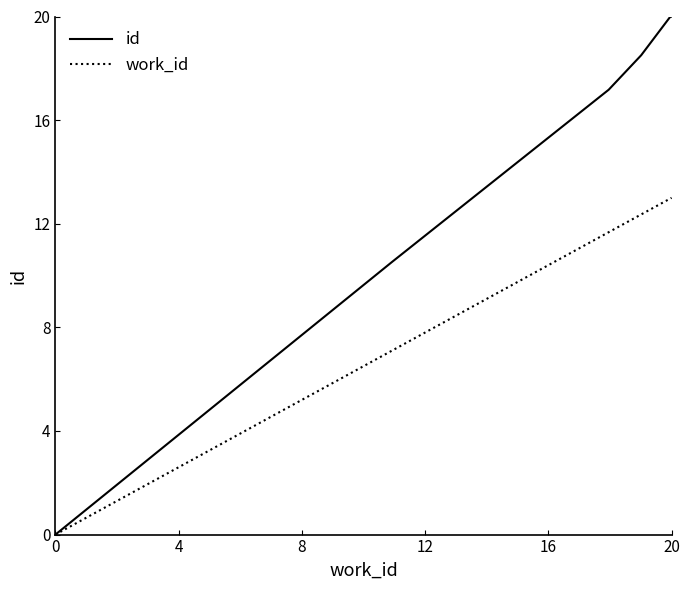

Rank the series by their average value, from highest to lowest.

id, work_id